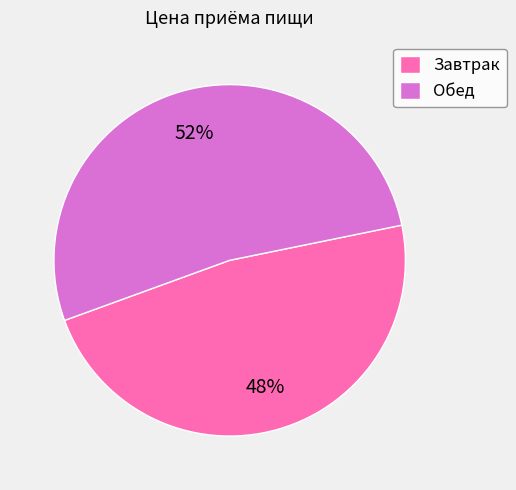

Which has a higher value, Завтрак or Обед?

Обед